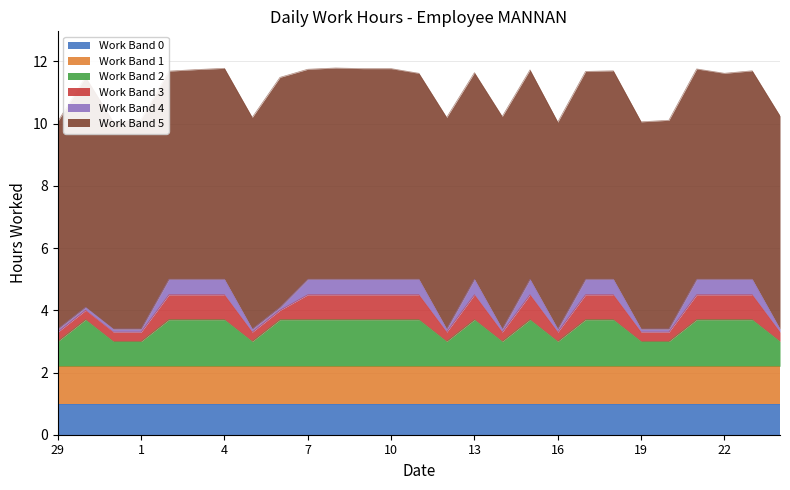

What is the sum of all values?

300.1